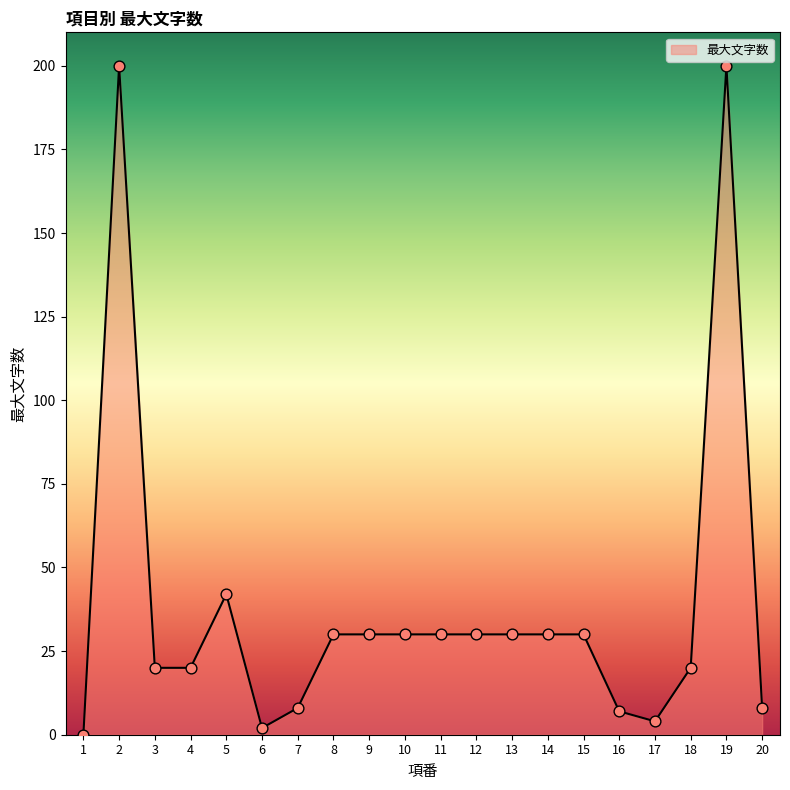

What is the change in value from 1 to 8?

+30